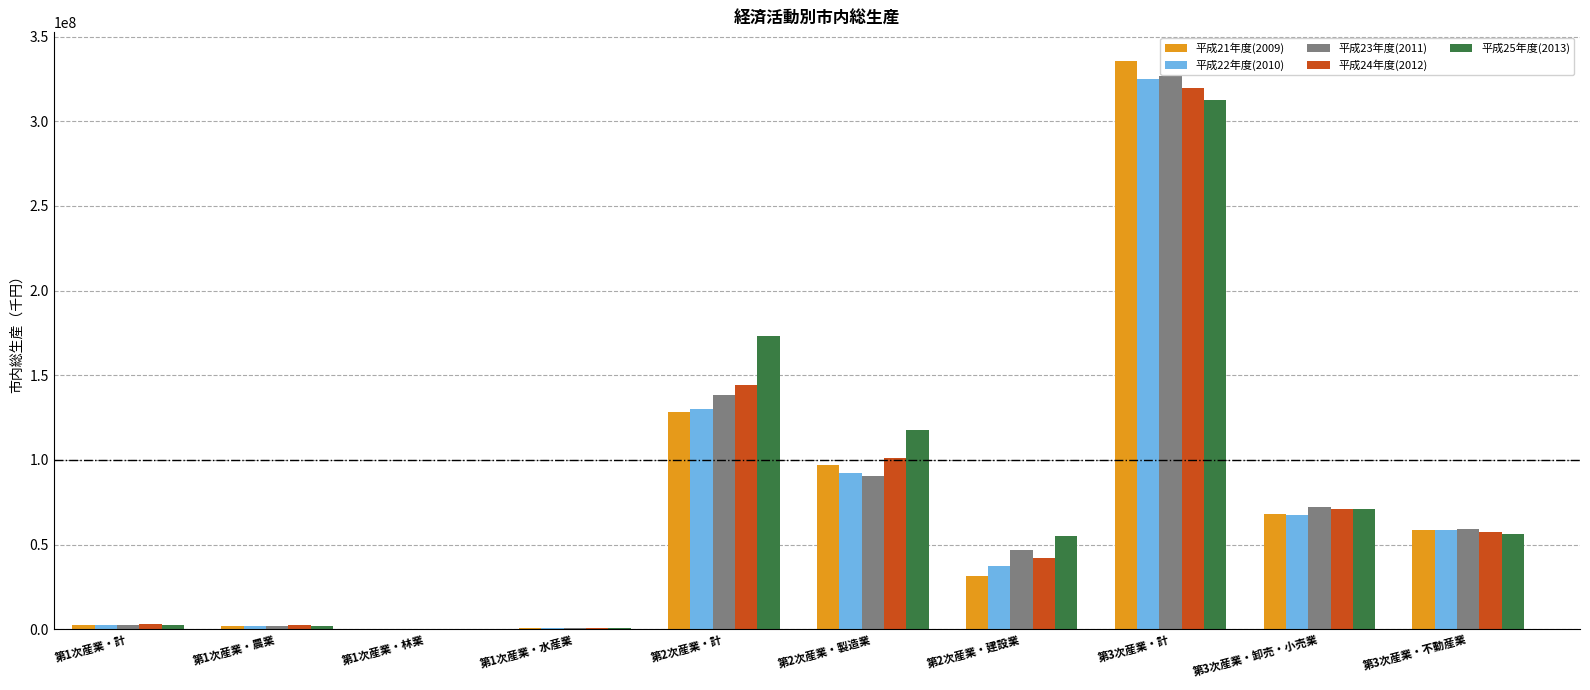

Between 第2次産業・計 and 第3次産業・計, which series saw the biggest shift?

平成21年度(2009)